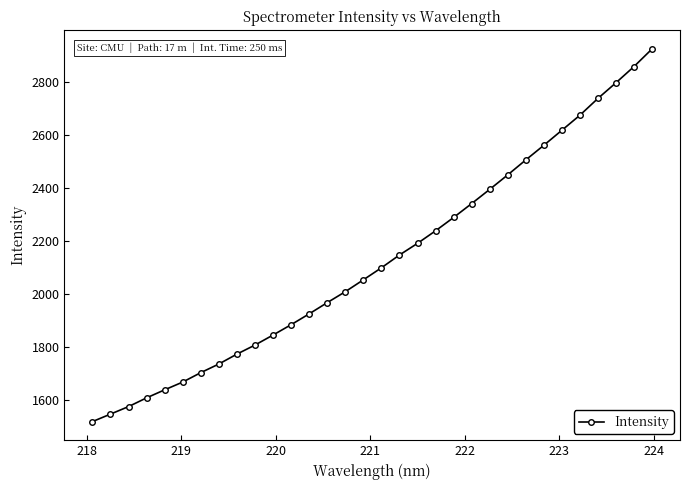

Reading left to right, list all the values displayed in this chart.

1516.5	1544.9	1573.2	1606.3	1636.6	1665.9	1701.5	1734.1	1771.5	1805.6	1843.5	1882.5	1923.4	1965.8	2007.1	2051.9	2097.3	2145.6	2189.5	2236.9	2287.3	2339.7	2393.3	2448.1	2504.5	2559.7	2616.4	2673.2	2736.7	2795.8	2857.0	2923.4